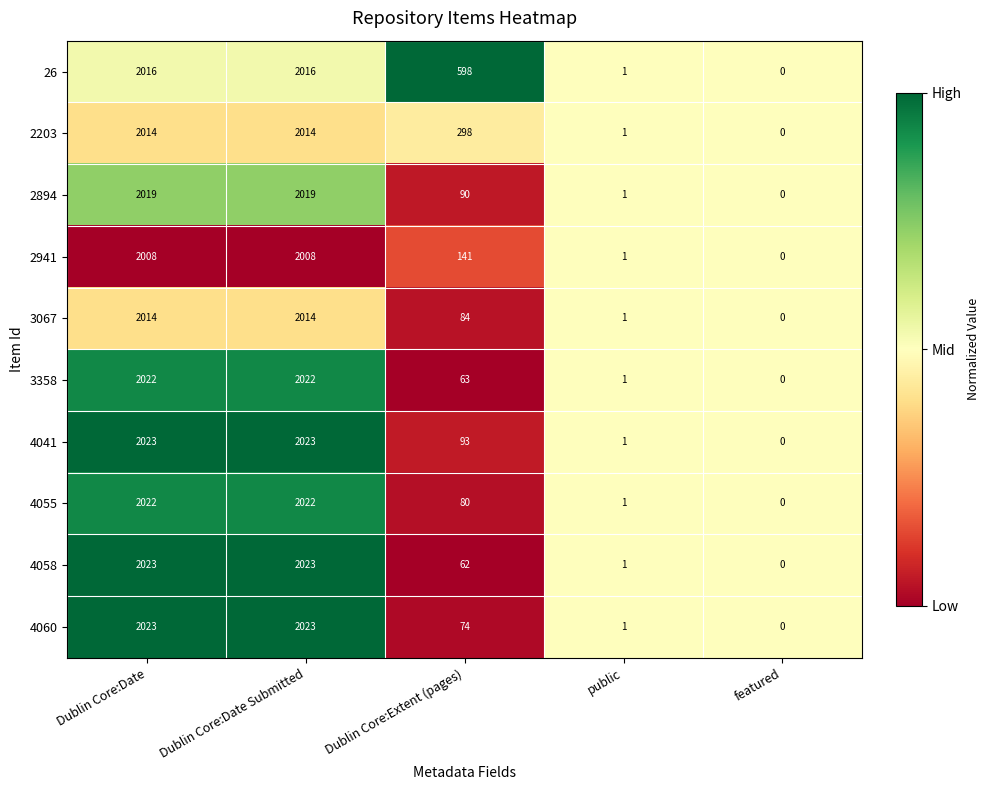

Which series has the largest total across all categories?

26